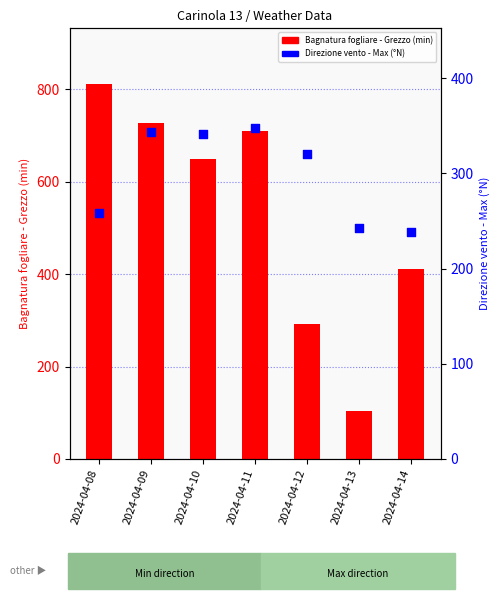

What are all the series names shown in the legend?

Bagnatura fogliare - Grezzo (min), Direzione vento - Max (°N)